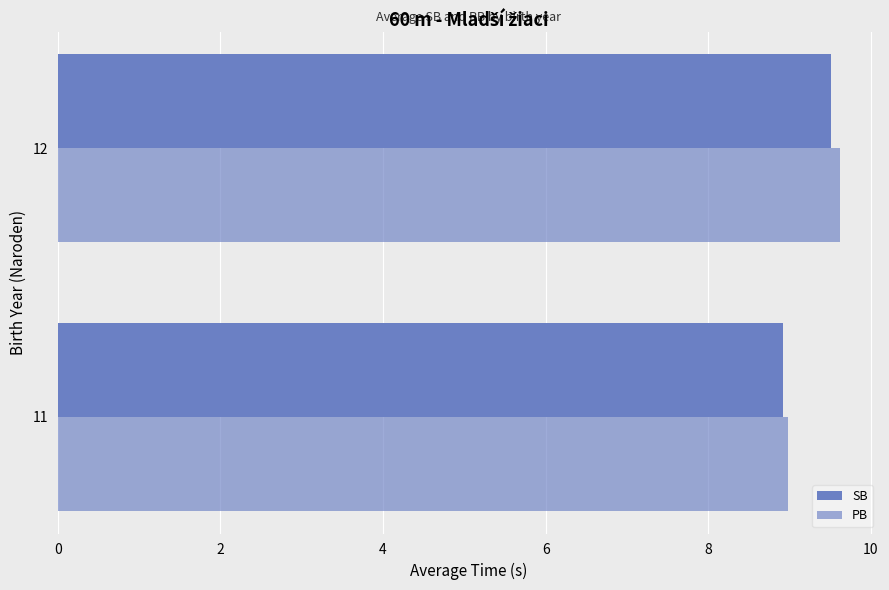

How many distinct data groups are displayed?

2